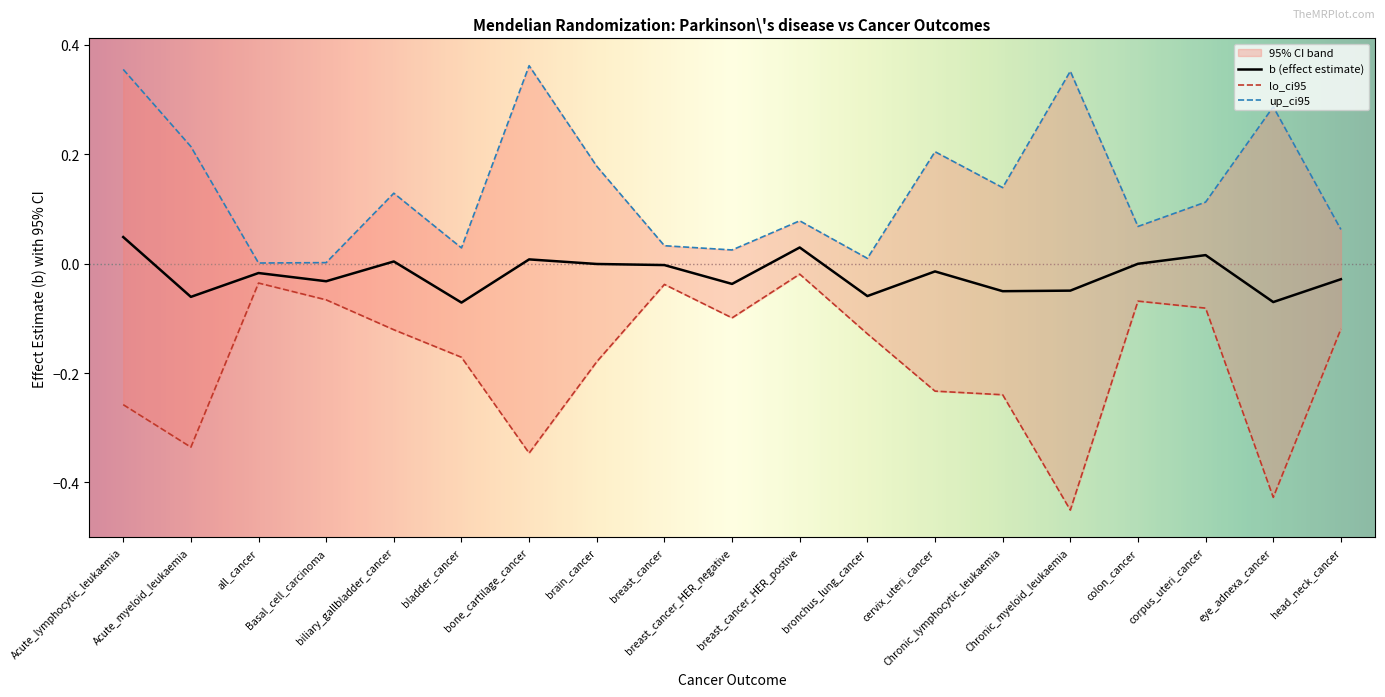

The lo_ci series shows -0.0 at breast_cancer. True or false?

True